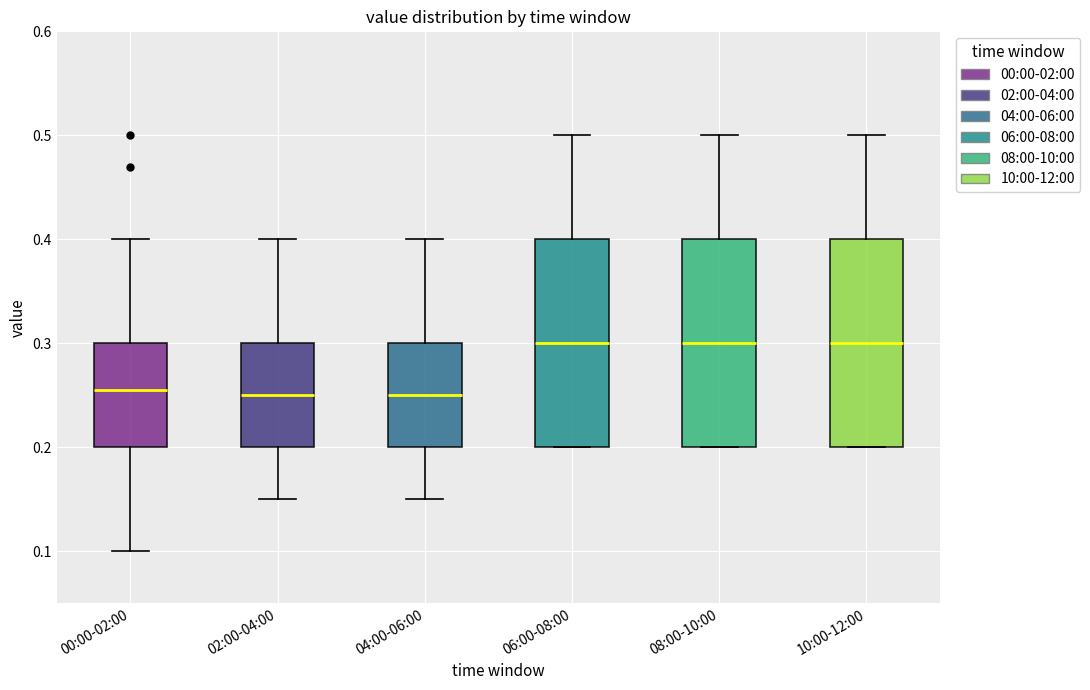

Reading left to right, transcribe this box plot: for each box, give where its median line is, the range the box spans, and where its two whiskers end, as read against the y-axis. The values are not printed on the chart, so give them approximately, as read against the axis.

00:00-02:00: median 0.26, box 0.20 to 0.30, whiskers 0.10 to 0.40
02:00-04:00: median 0.25, box 0.20 to 0.30, whiskers 0.15 to 0.40
04:00-06:00: median 0.25, box 0.20 to 0.30, whiskers 0.15 to 0.40
06:00-08:00: median 0.30, box 0.20 to 0.40, whiskers 0.20 to 0.50
08:00-10:00: median 0.30, box 0.20 to 0.40, whiskers 0.20 to 0.50
10:00-12:00: median 0.30, box 0.20 to 0.40, whiskers 0.20 to 0.50